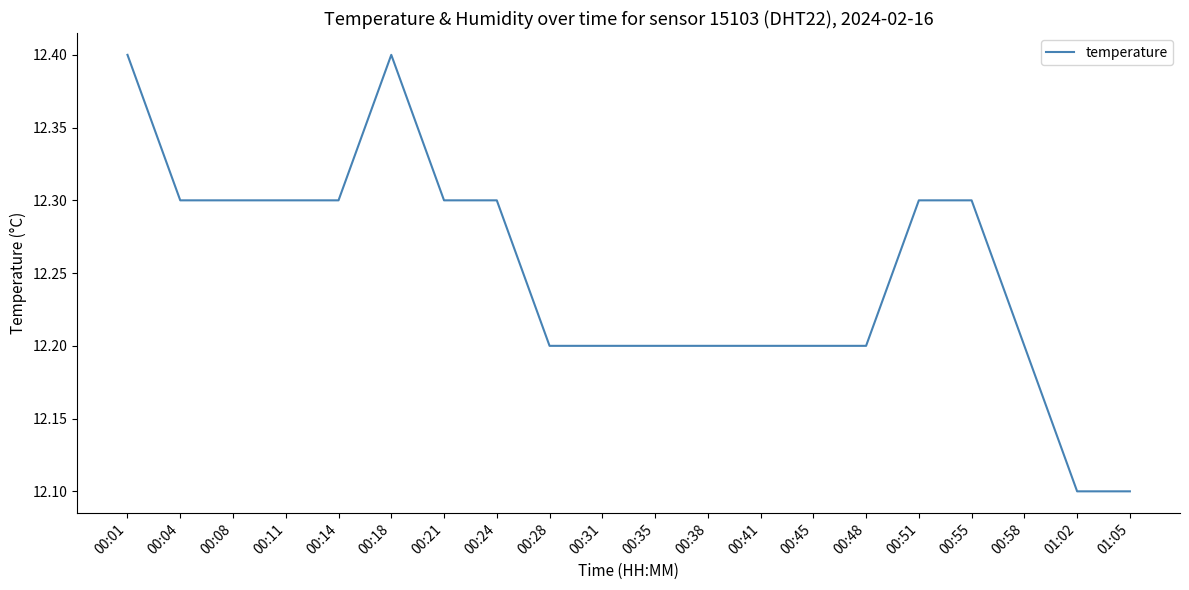

Is it true that the value at 00:18 is 12.4?

True